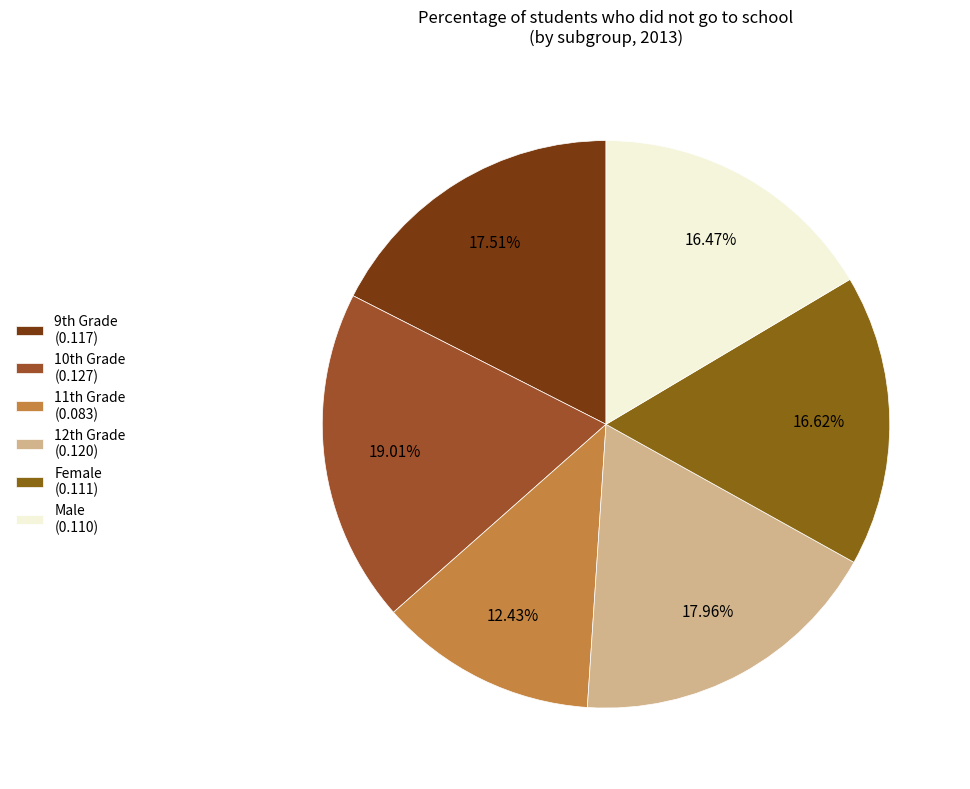

What is the smallest slice in the pie chart?

11th Grade